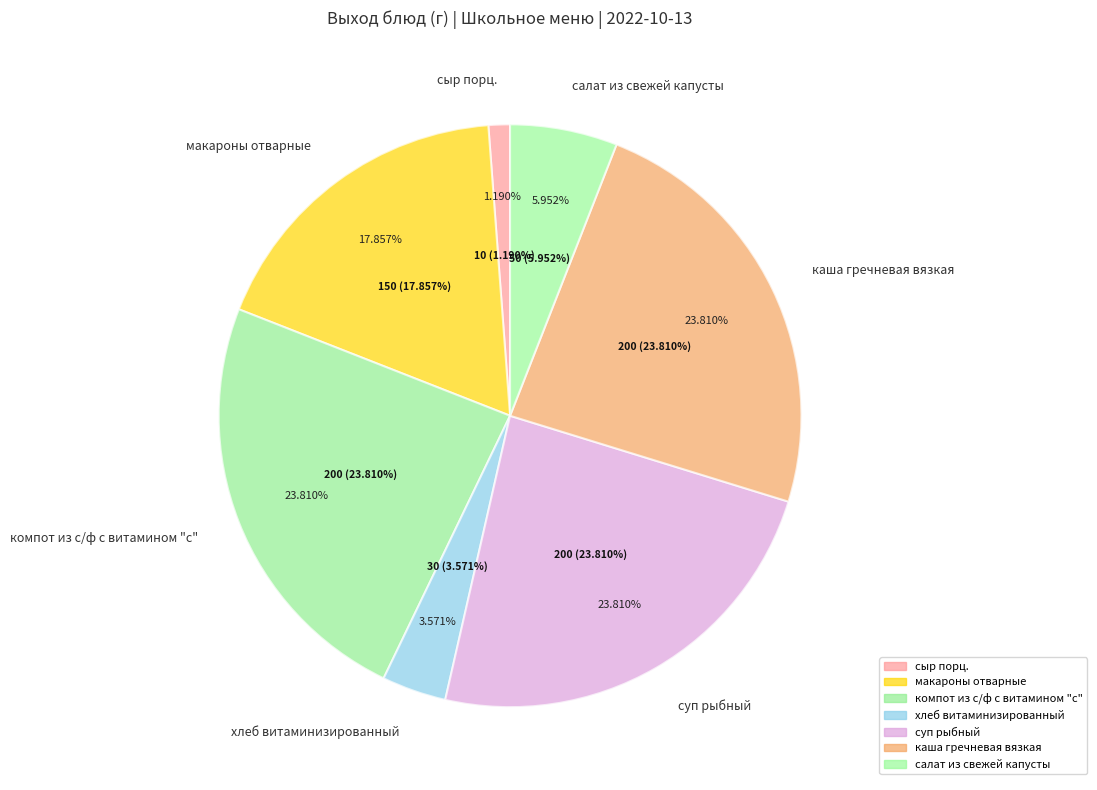

To the nearest percent, what is the average slice percentage?

14%